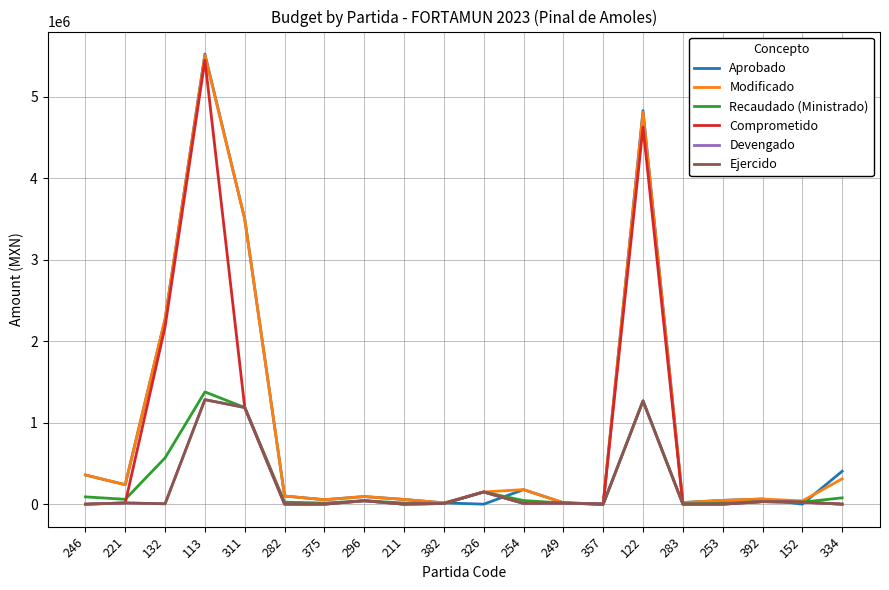

The Modificado series shows 751.8 at 357. True or false?

False